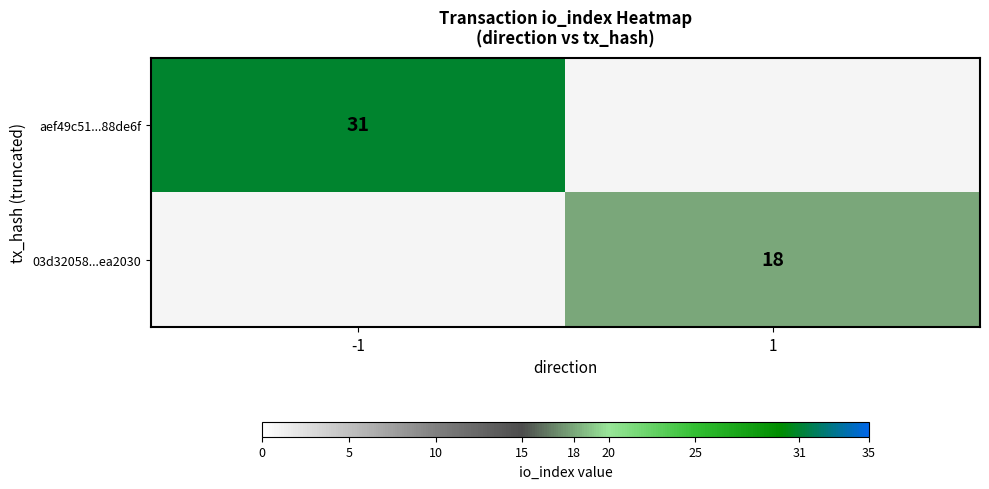

How many distinct data groups are displayed?

2